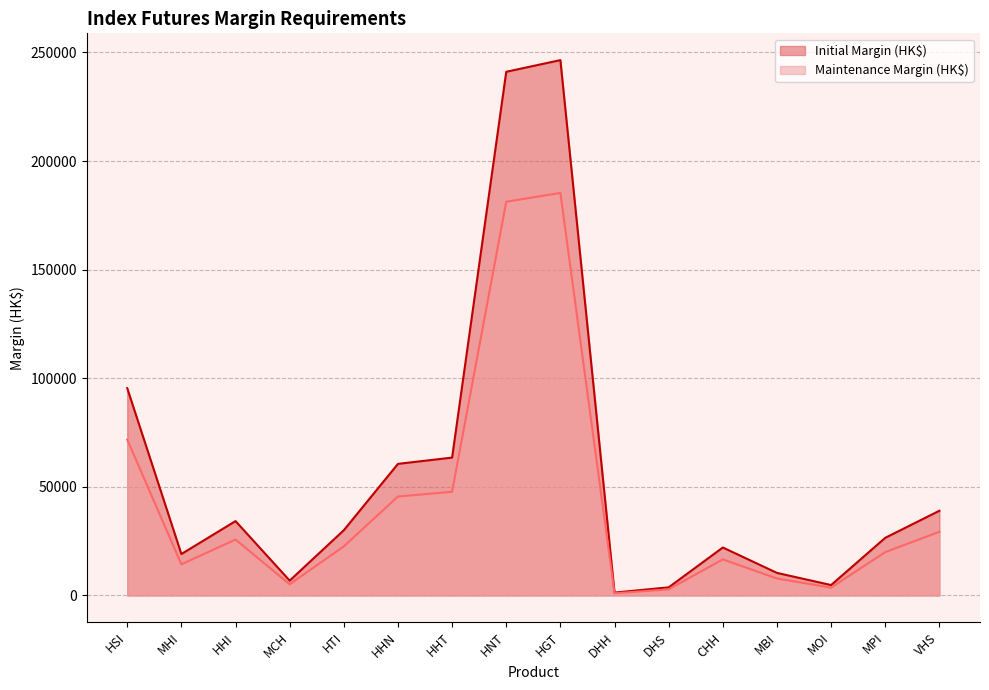

What is the maximum value shown in the chart?

246449.0